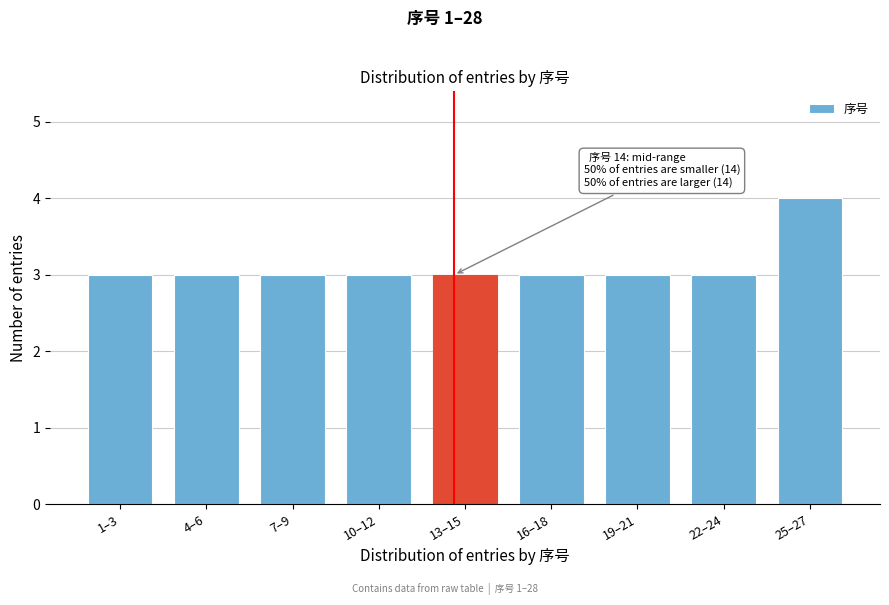

Reading left to right, list all the values displayed in this chart.

1–3=3	4–6=3	7–9=3	10–12=3	13–15=3	16–18=3	19–21=3	22–24=3	25–27=4